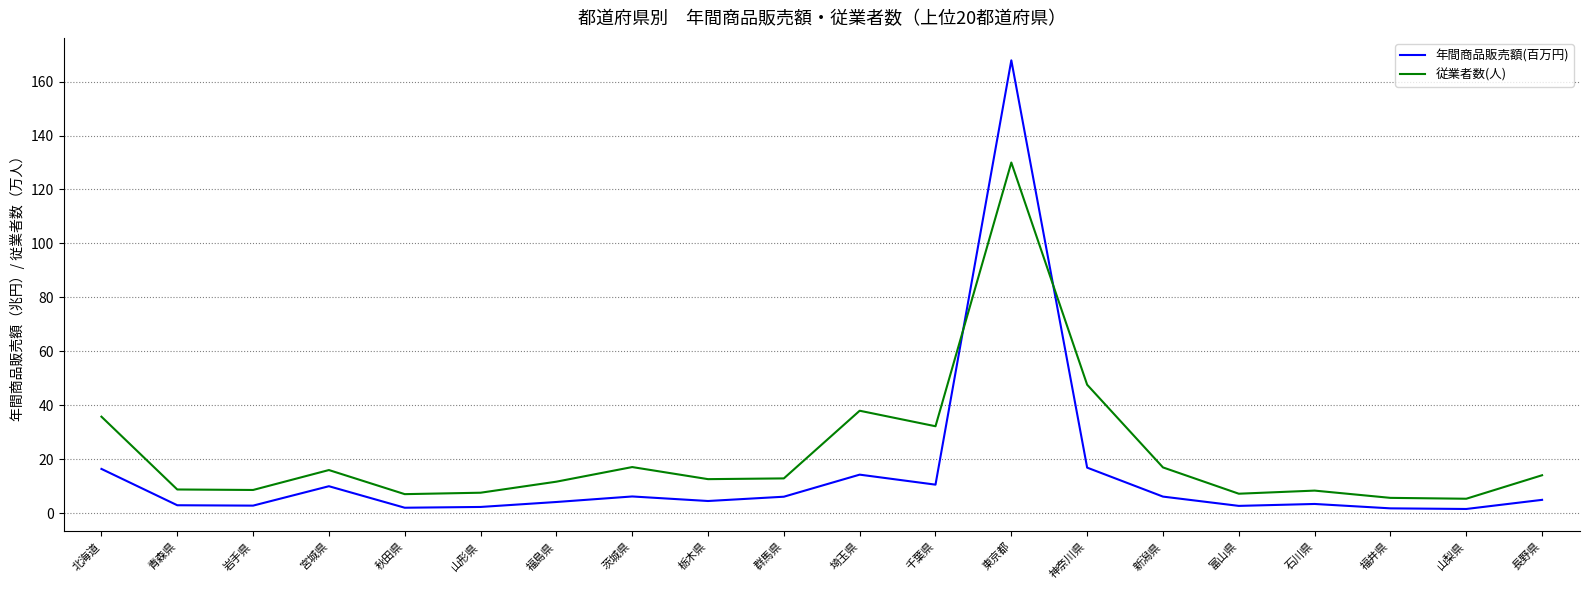

Which series has the largest total across all categories?

従業者数(人)